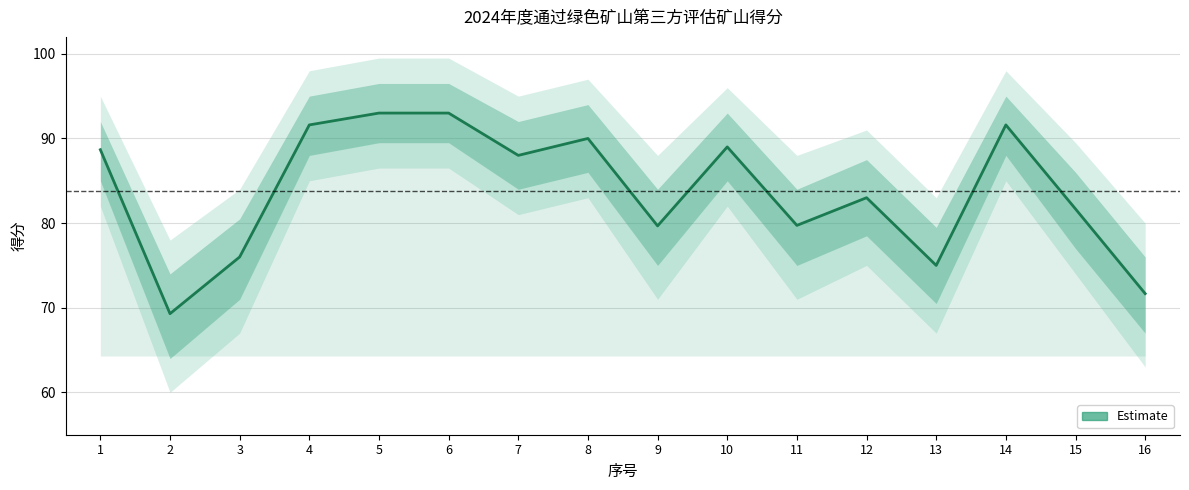

Does the chart display data point markers on the line(s)?

No